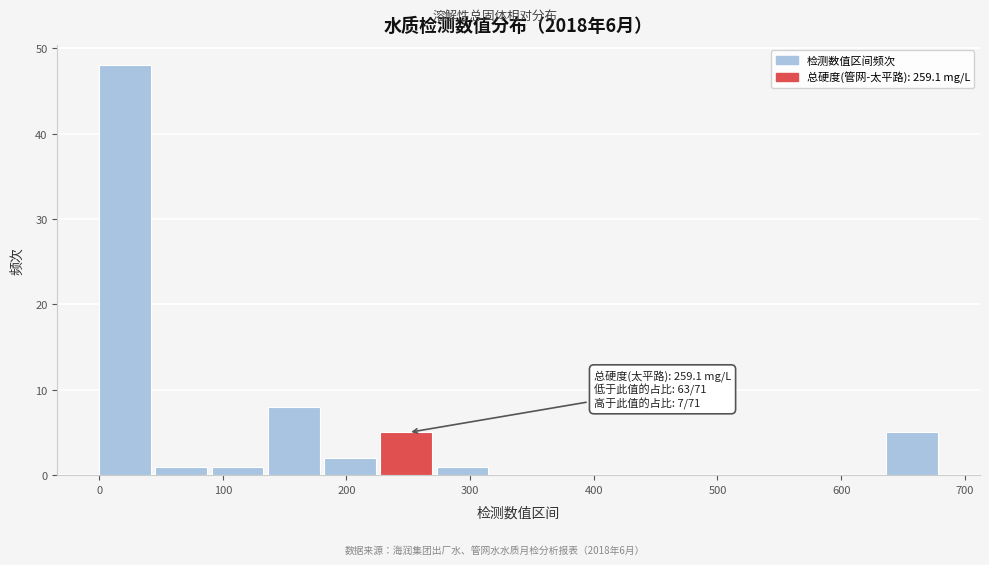

Which range on the x-axis has the tallest bar?

0 to 50